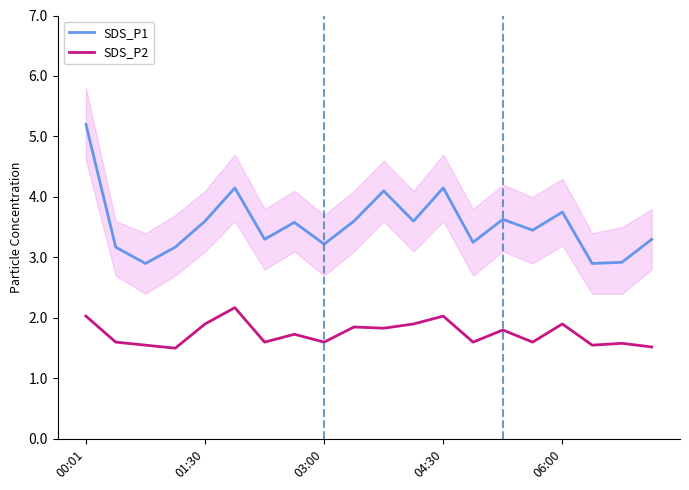

Read the SDS_P2 value at 15.

1.6